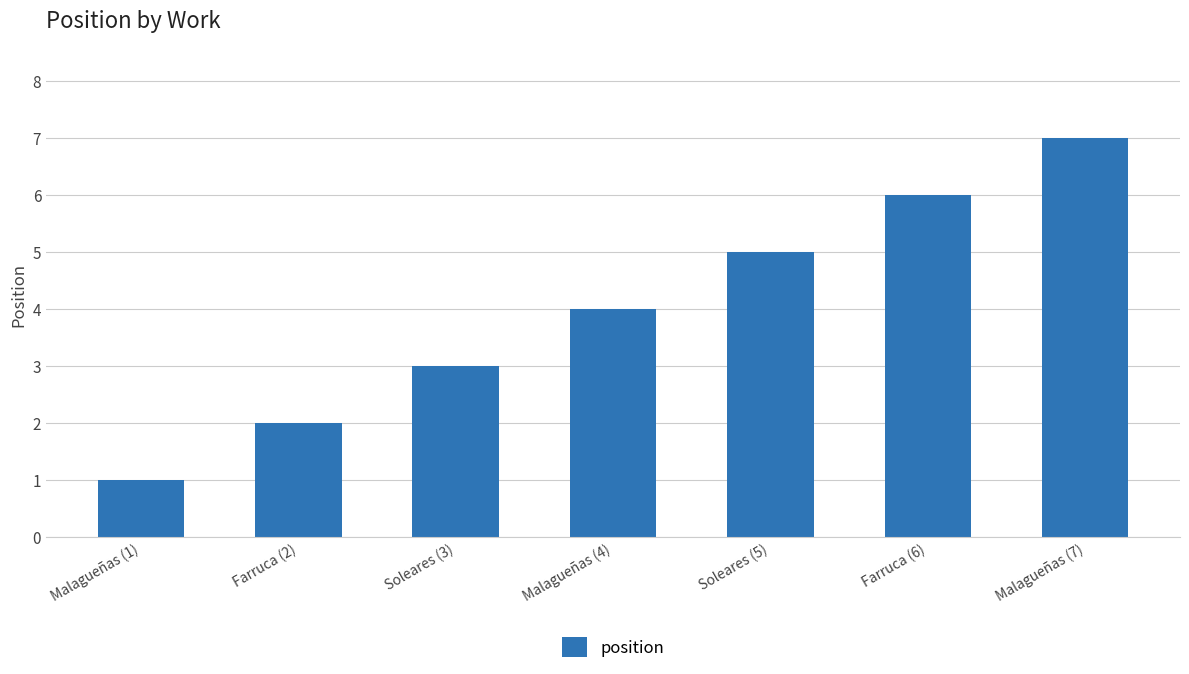

Rank the categories by value from highest to lowest.

Malagueñas (7), Farruca (6), Soleares (5), Malagueñas (4), Soleares (3), Farruca (2), Malagueñas (1)